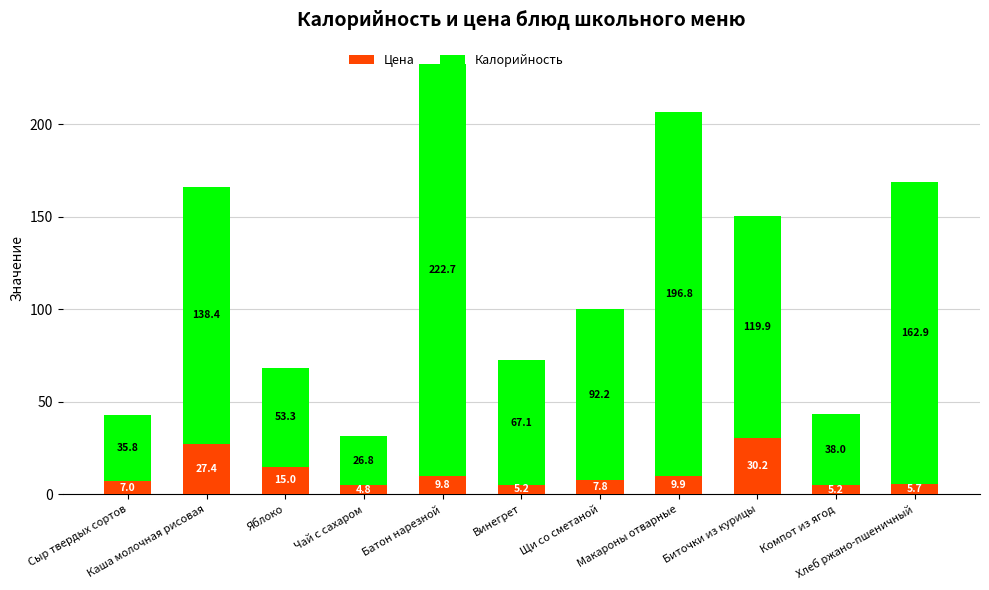

What is the difference between the maximum and minimum values in the Цена series?

25.5